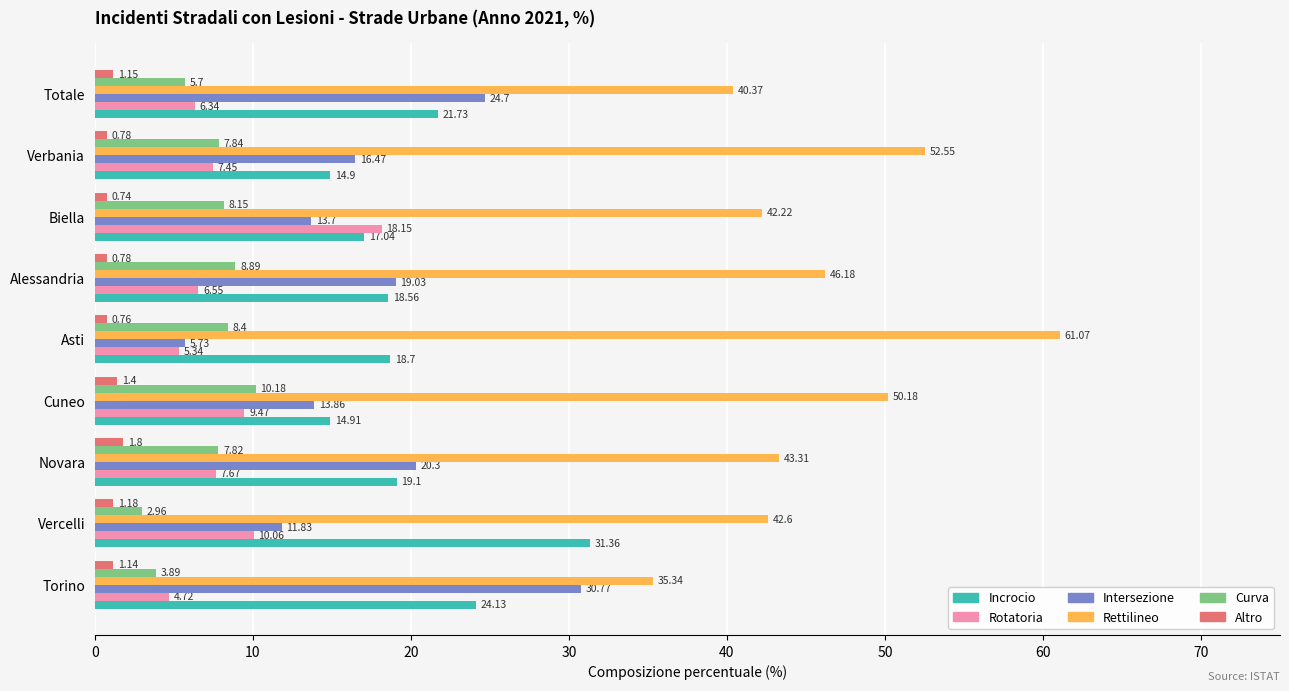

Where is Rotatoria nearest to the value 11?

Vercelli